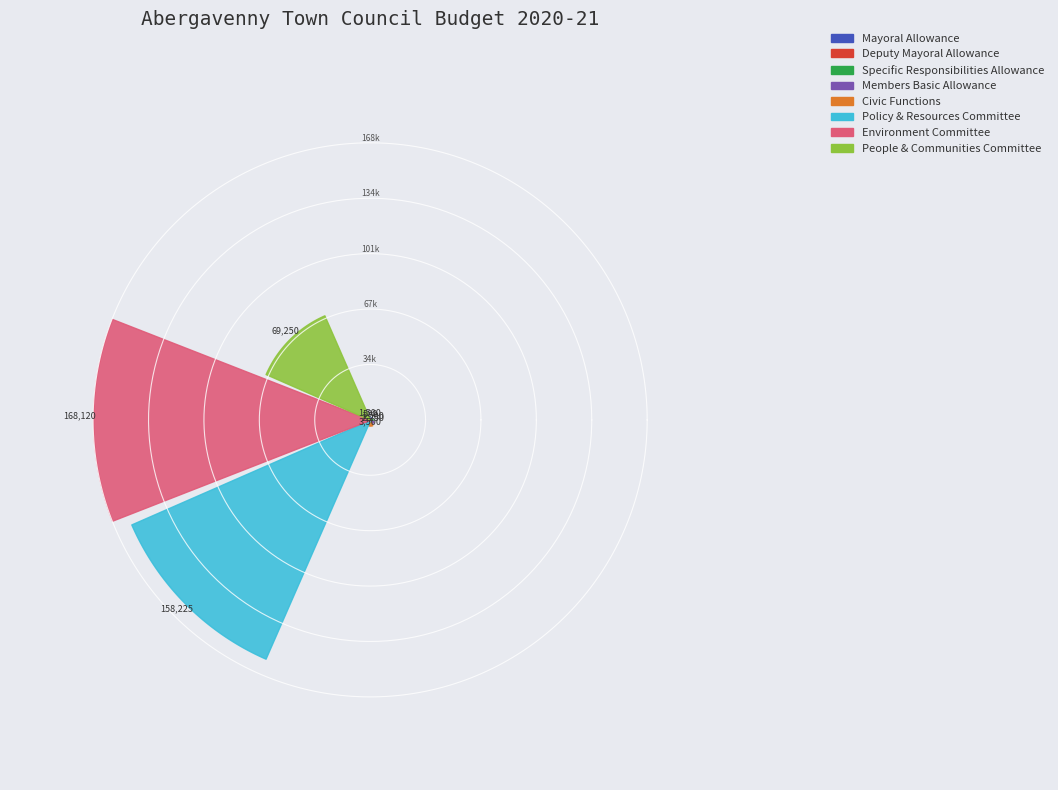

Which category has the biggest portion of the pie?

Environment Committee